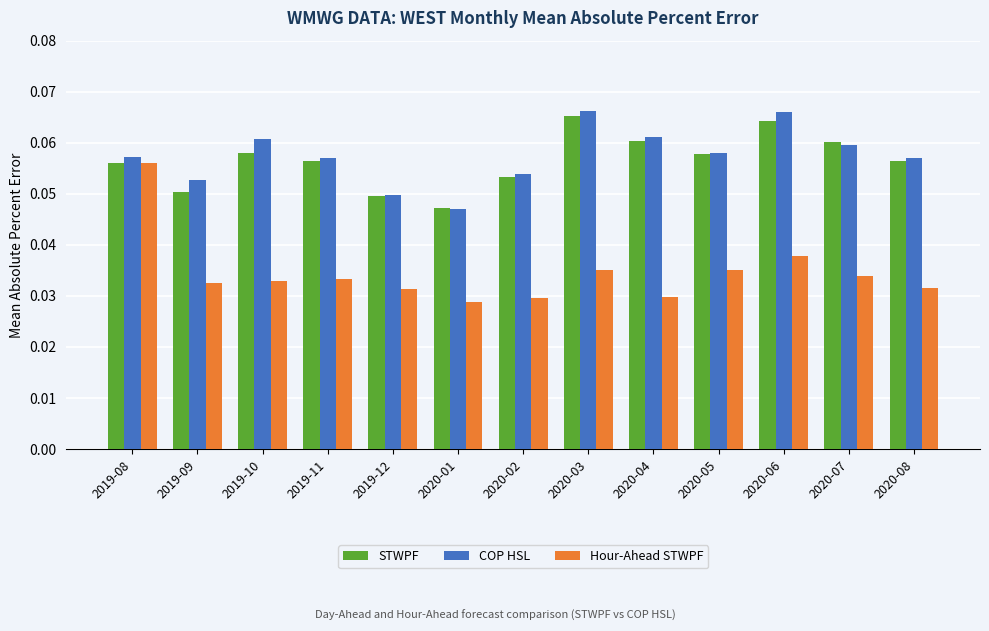

At how many categories does at least one series exceed 0?

13